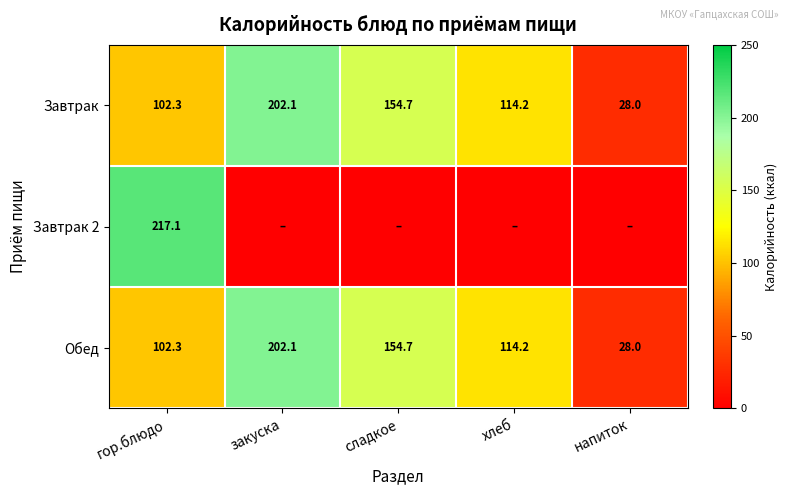

What is the difference between the second highest and minimum values in the Обед series?

126.7